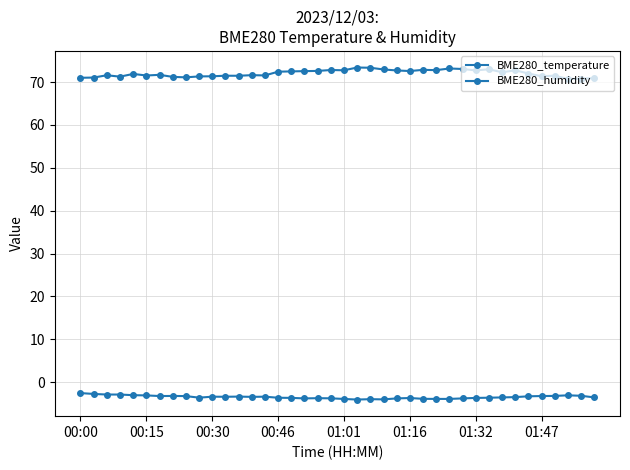

At which category does the chart reach its minimum across all series?

21